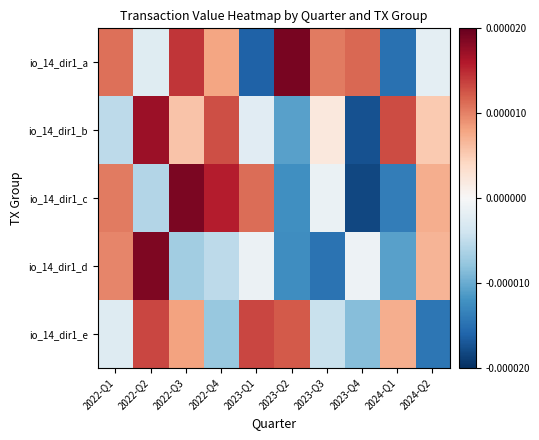

Reading left to right, transcribe all the data shown in this chart.

io_14_dir1_a: 2022-Q1=0.0	2022-Q2=-0.0	2022-Q3=0.0	2022-Q4=0.0	2023-Q1=-0.0	2023-Q2=0.0	2023-Q3=0.0	2023-Q4=0.0	2024-Q1=-0.0	2024-Q2=-0.0
io_14_dir1_b: 2022-Q1=-0.0	2022-Q2=0.0	2022-Q3=0.0	2022-Q4=0.0	2023-Q1=-0.0	2023-Q2=-0.0	2023-Q3=0.0	2023-Q4=-0.0	2024-Q1=0.0	2024-Q2=0.0
io_14_dir1_c: 2022-Q1=0.0	2022-Q2=-0.0	2022-Q3=0.0	2022-Q4=0.0	2023-Q1=0.0	2023-Q2=-0.0	2023-Q3=-0.0	2023-Q4=-0.0	2024-Q1=-0.0	2024-Q2=0.0
io_14_dir1_d: 2022-Q1=0.0	2022-Q2=0.0	2022-Q3=-0.0	2022-Q4=-0.0	2023-Q1=-0.0	2023-Q2=-0.0	2023-Q3=-0.0	2023-Q4=-0.0	2024-Q1=-0.0	2024-Q2=0.0
io_14_dir1_e: 2022-Q1=-0.0	2022-Q2=0.0	2022-Q3=0.0	2022-Q4=-0.0	2023-Q1=0.0	2023-Q2=0.0	2023-Q3=-0.0	2023-Q4=-0.0	2024-Q1=0.0	2024-Q2=-0.0